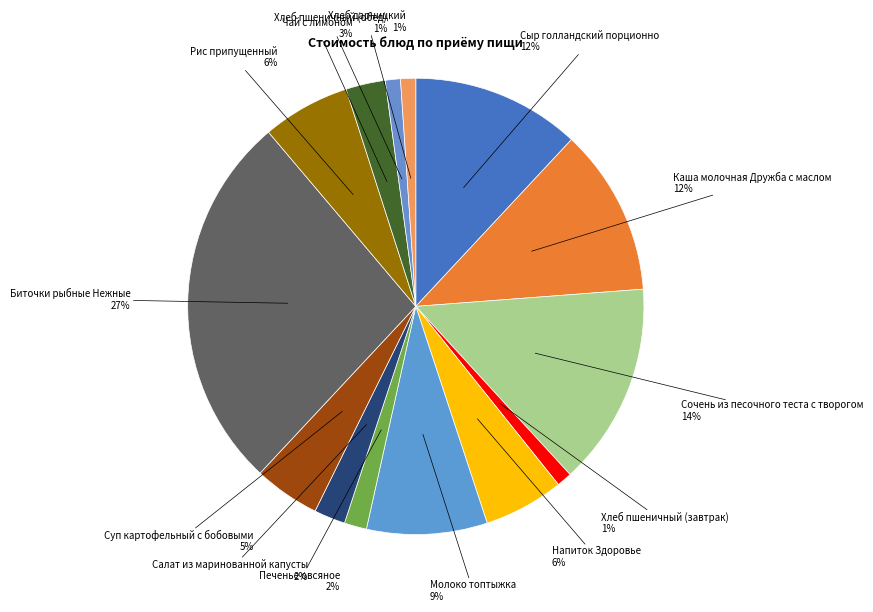

Combined, do Печенье овсяное and Суп картофельный с бобовыми account for over 50%?

No